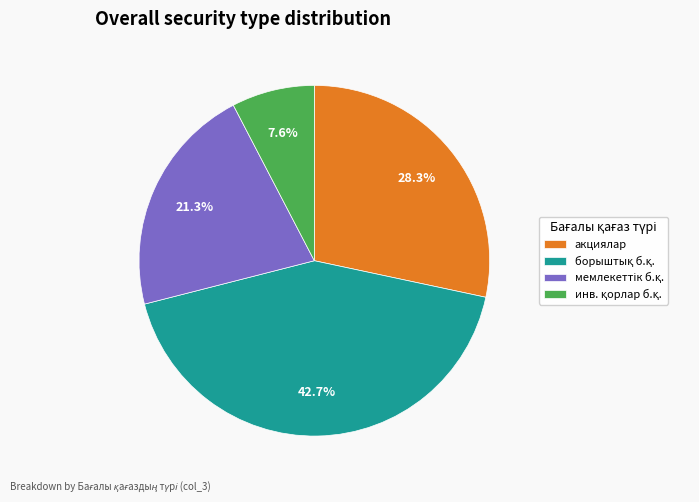

True or false: акциялар accounts for 28% of the total.

True